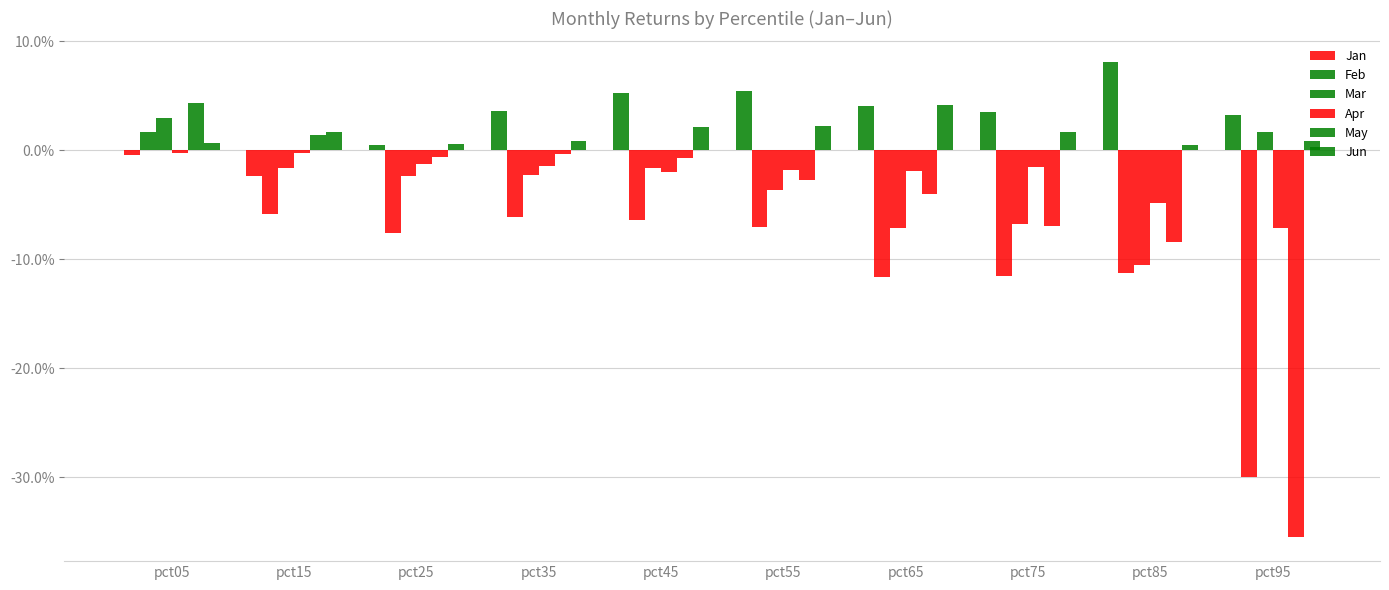

Are the bars horizontal?

No